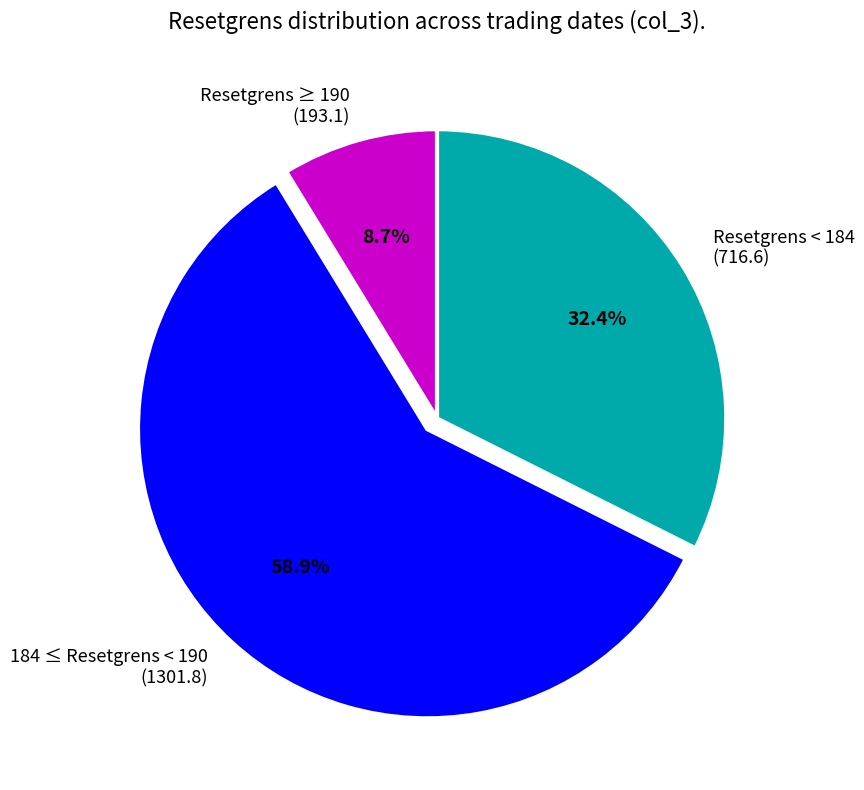

What portion of the pie excludes 184 ≤ Resetgrens < 190 (1301.8)?

41.1%